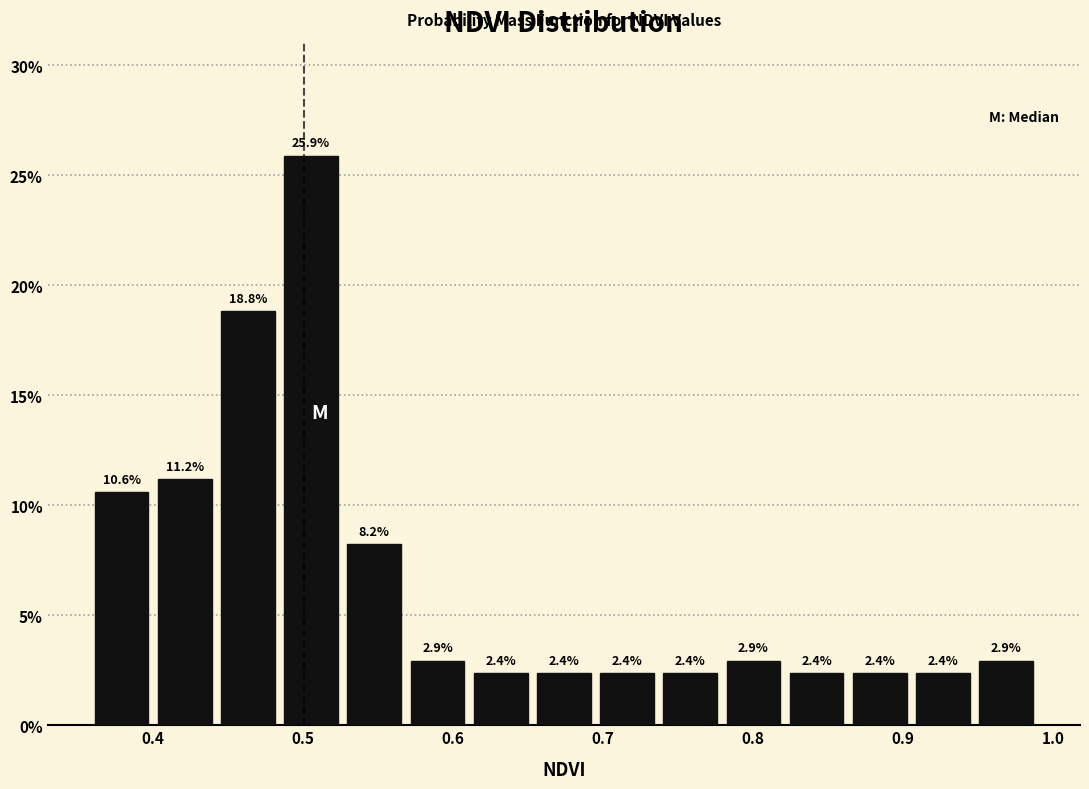

What is the height of the bar covering 0.70 to 0.74 on the x-axis? The bar edges are not printed on the chart, so give them approximately, as read against the axis.

2.4